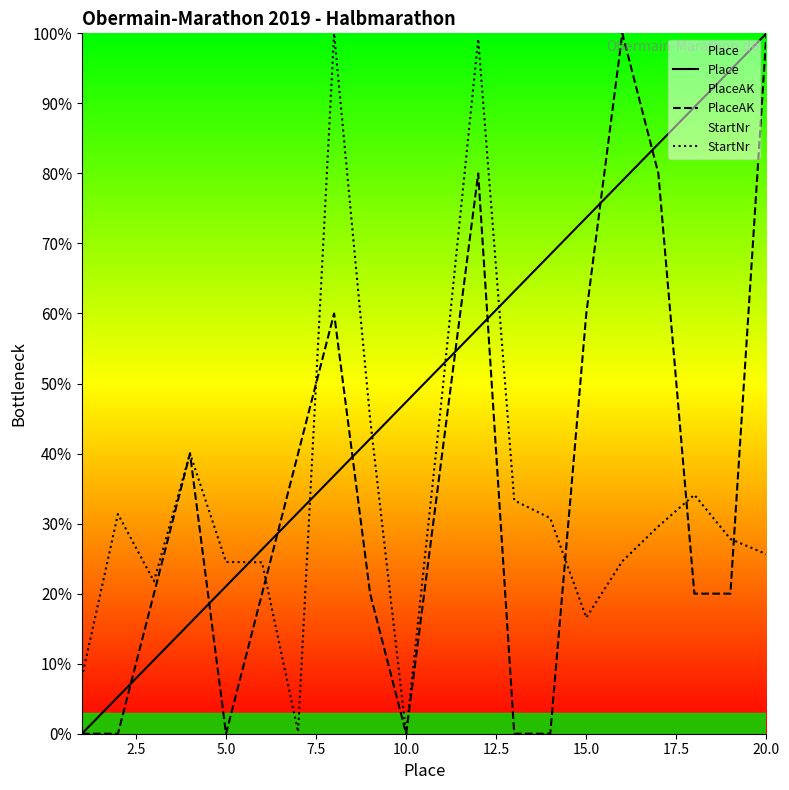

What are all the series names shown in the legend?

Place, PlaceAK, StartNr